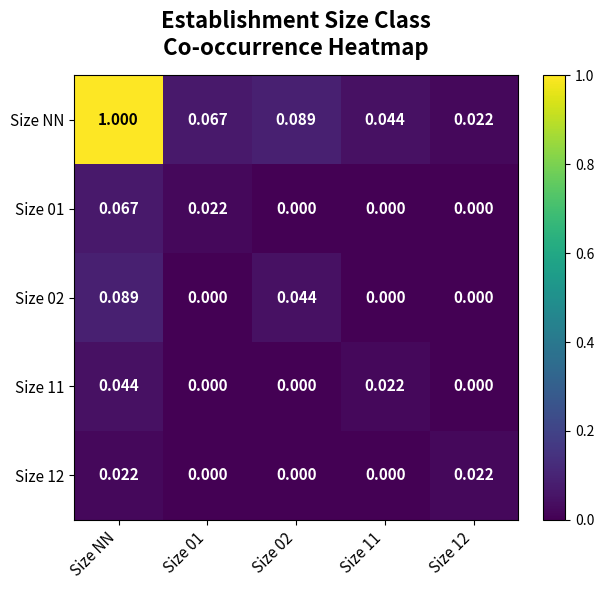

Which category has the highest value across all series?

Size NN